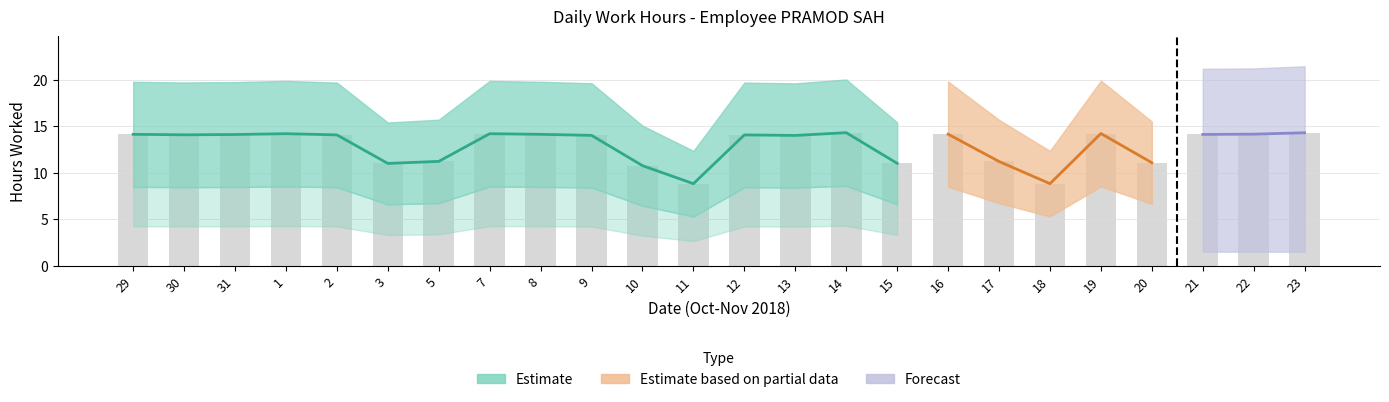

True or false: the data shows 15.6 at 18.

False